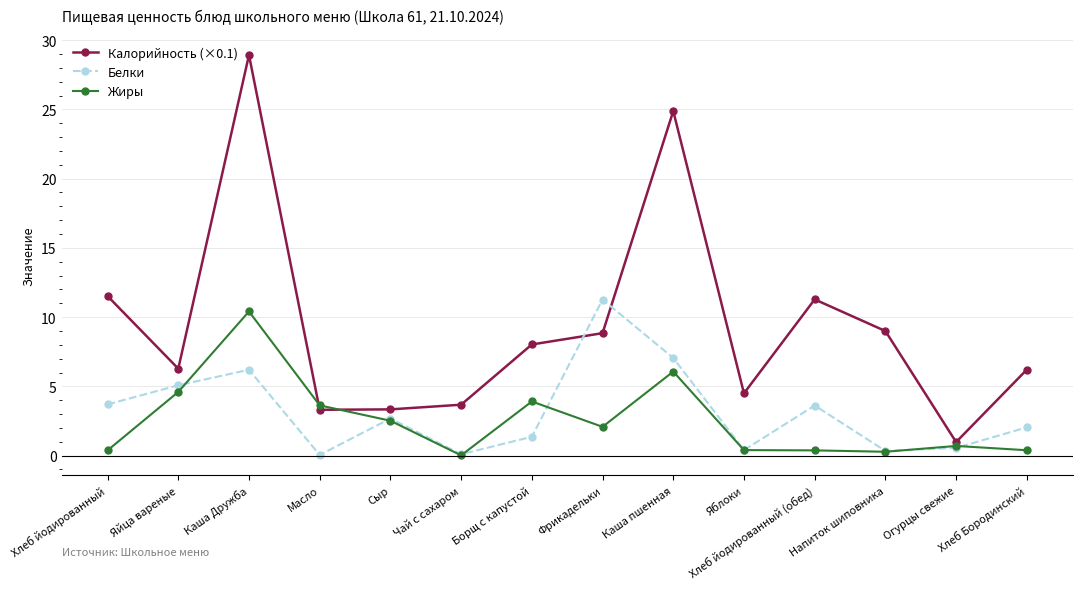

In Белки, how many points are higher than both neighbors (excluding endpoints)?

4